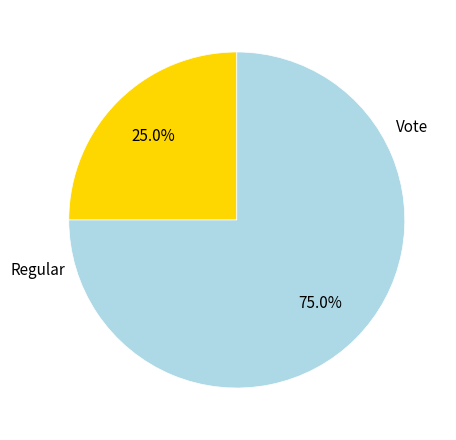

Is Vote the majority of the pie?

Yes